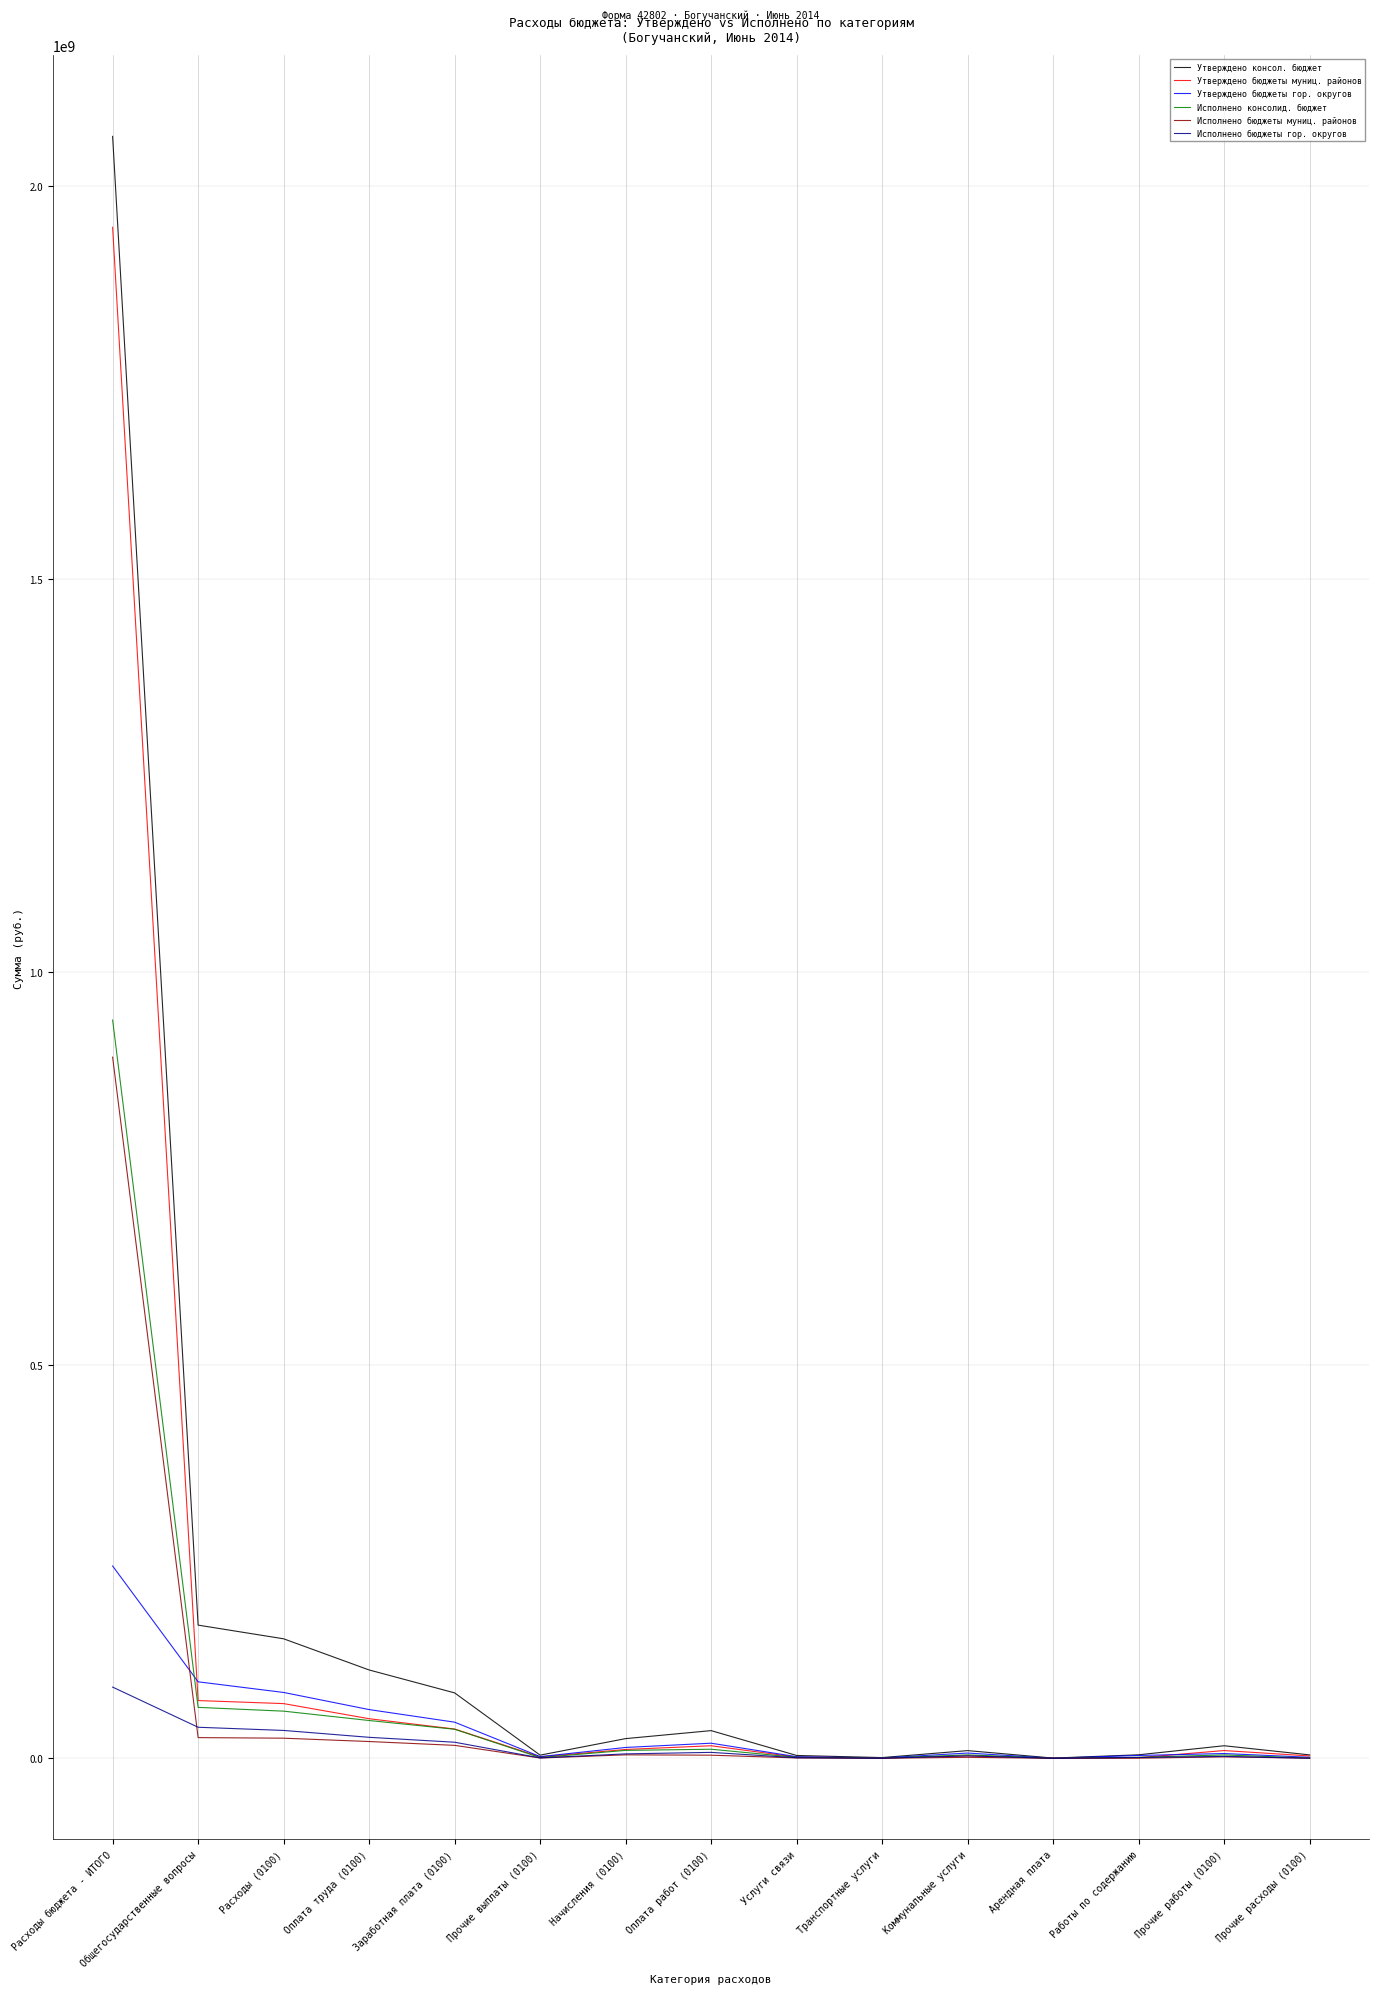

How many series are shown in this chart?

6